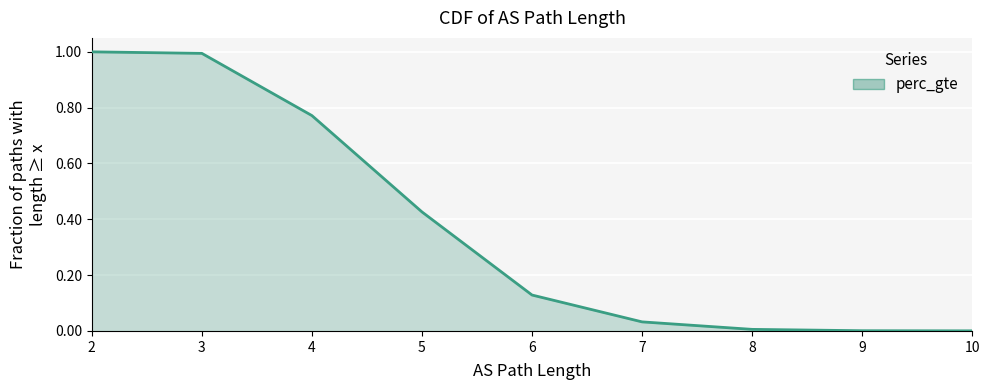

What is the sum of all values?

3.4